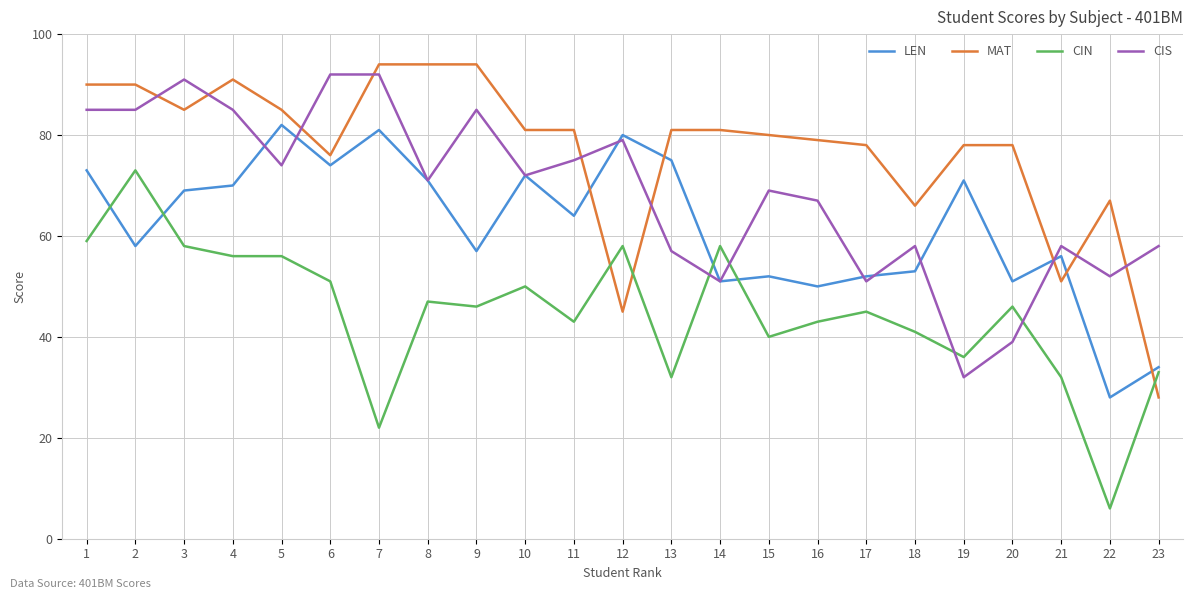

Where do MAT and CIN first cross each other?

11 and 12